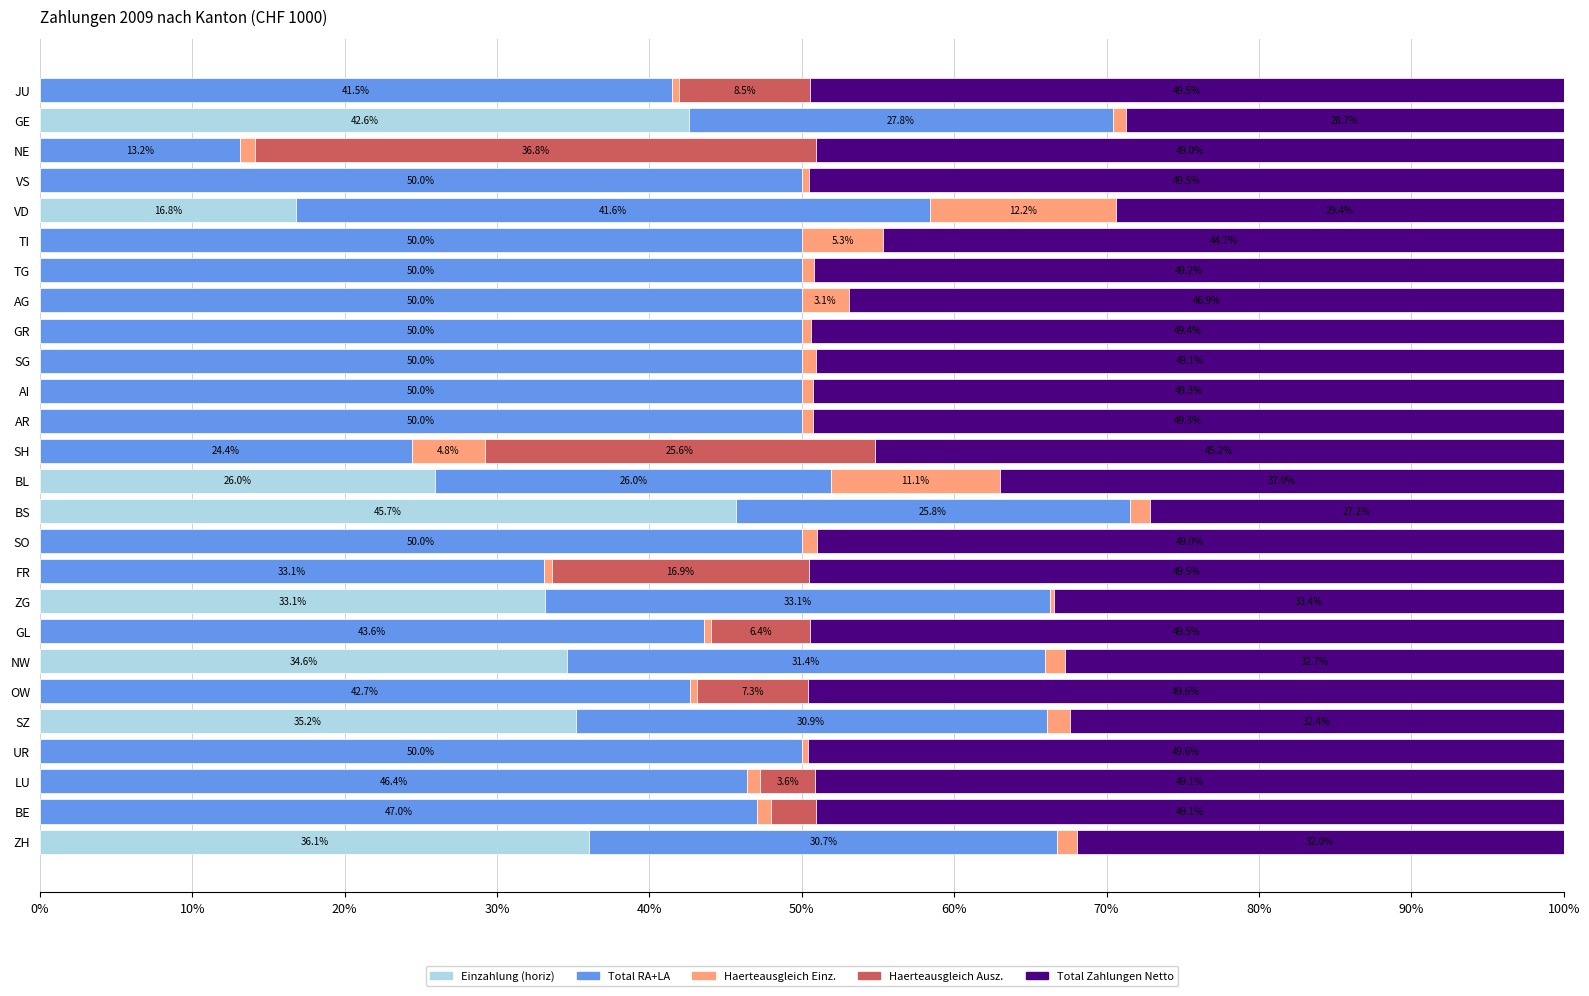

What is the total value across all series at SZ?

100.0